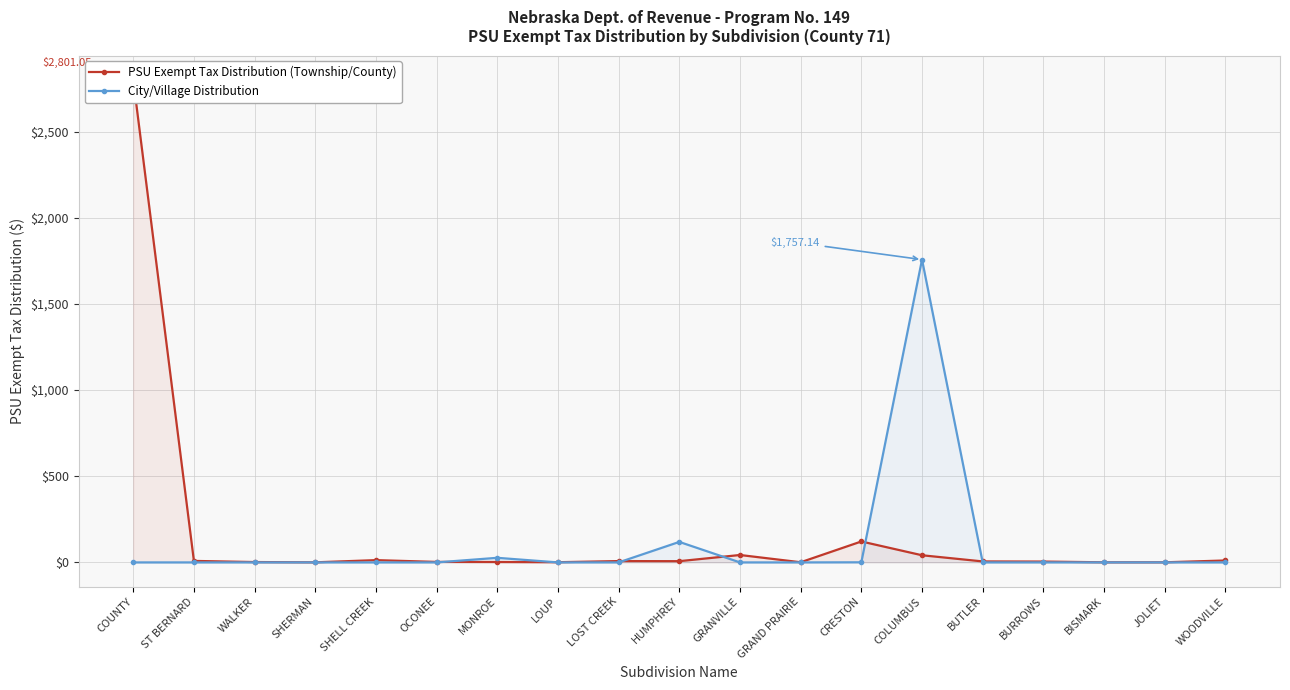

Between which two adjacent categories do PSU Exempt Tax Distribution (Township/County) and City/Village Distribution first intersect?

OCONEE and MONROE